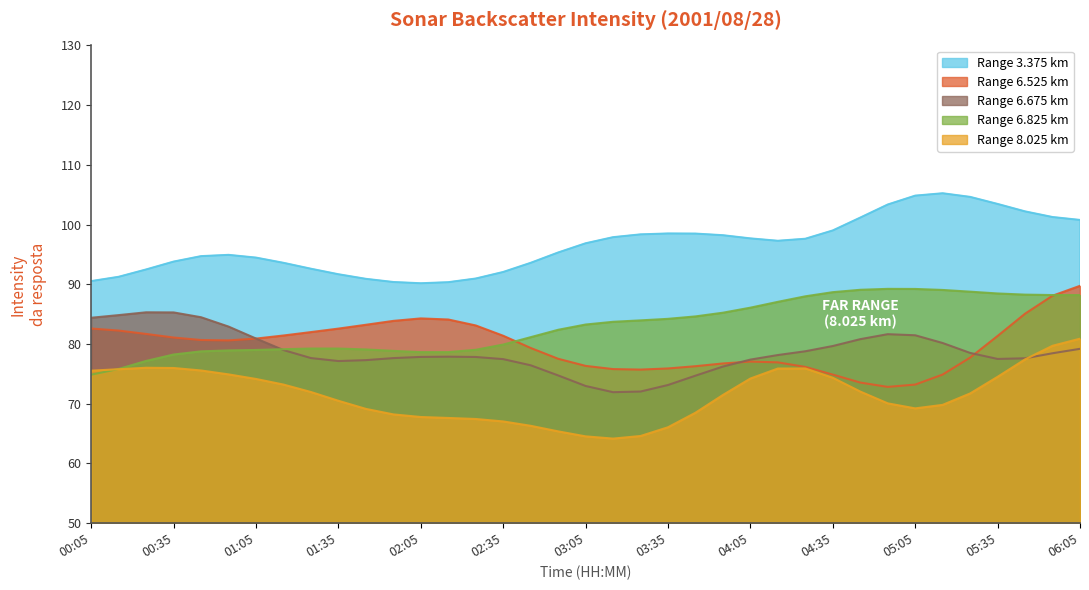

What is the difference between the 3.375 values at 05:45 and 01:55?

13.0